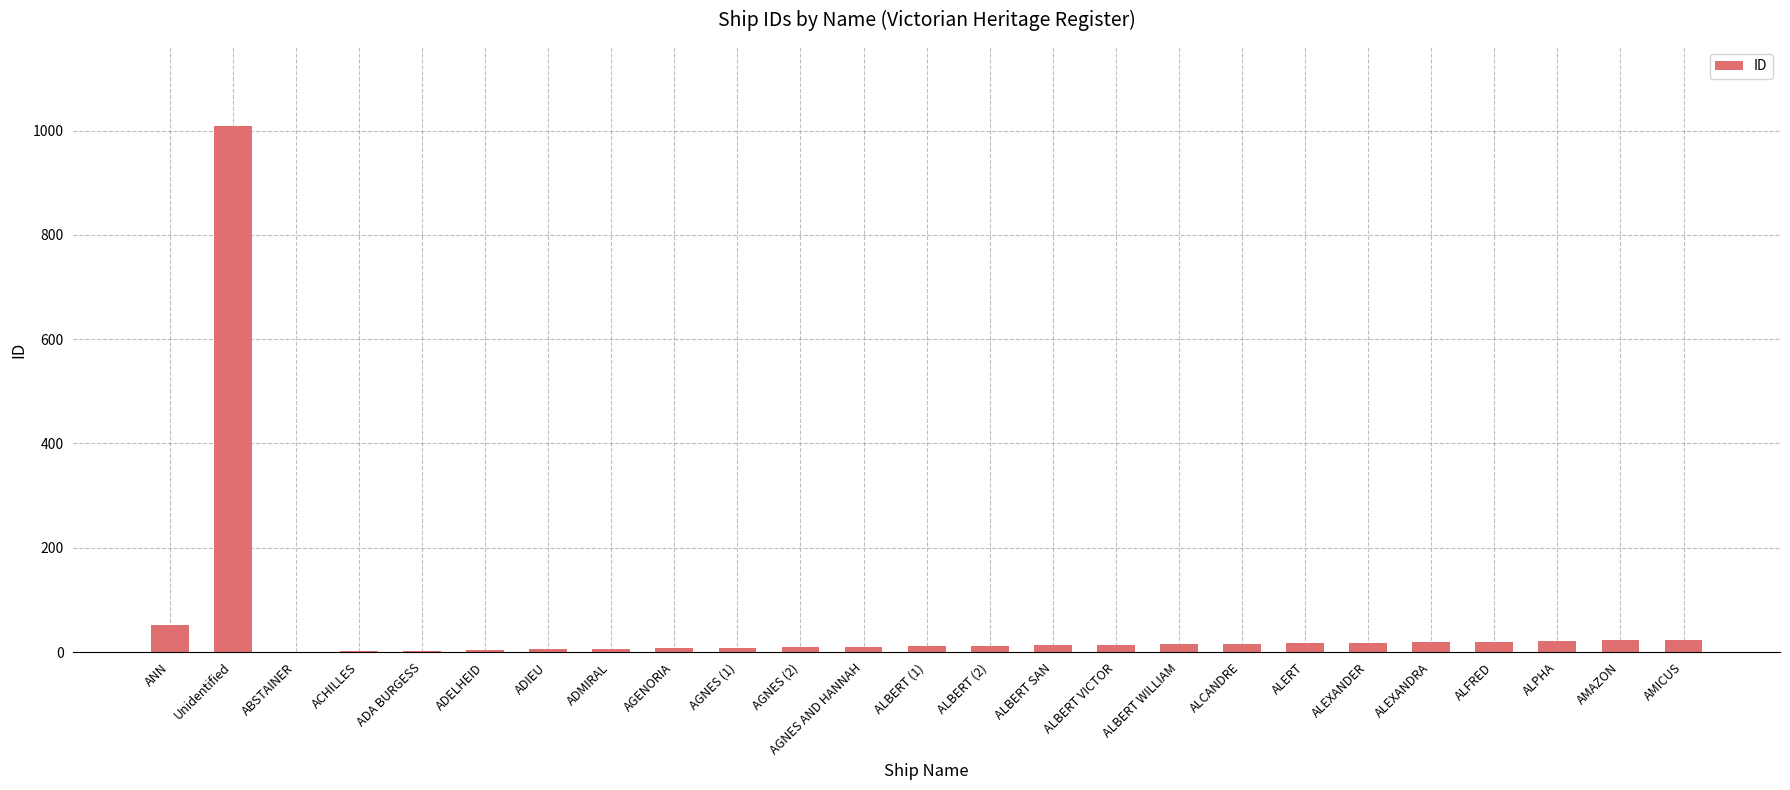

Does the chart contain stacked bars?

No